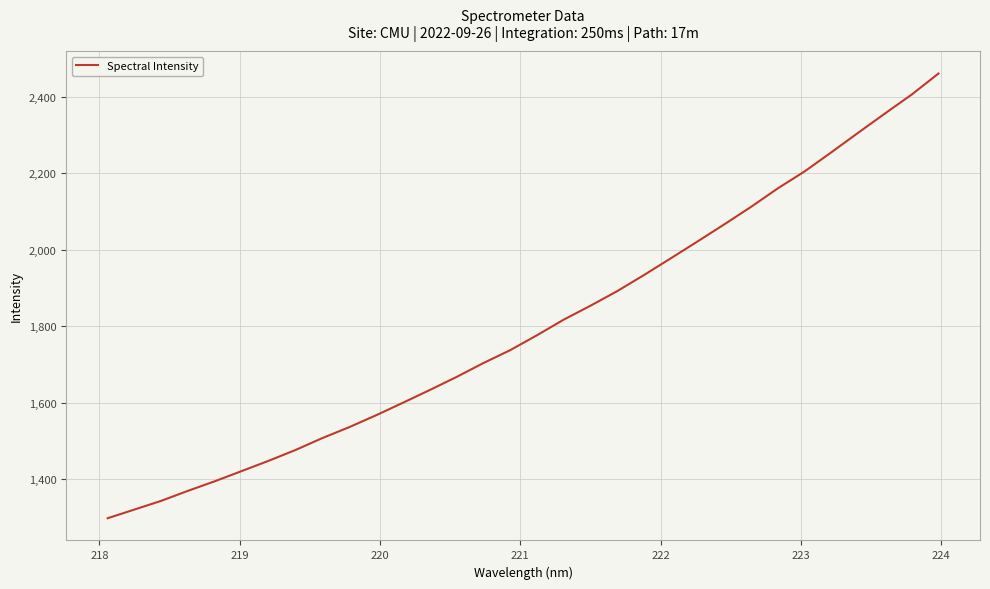

What is the difference between the maximum and minimum values?

1162.5